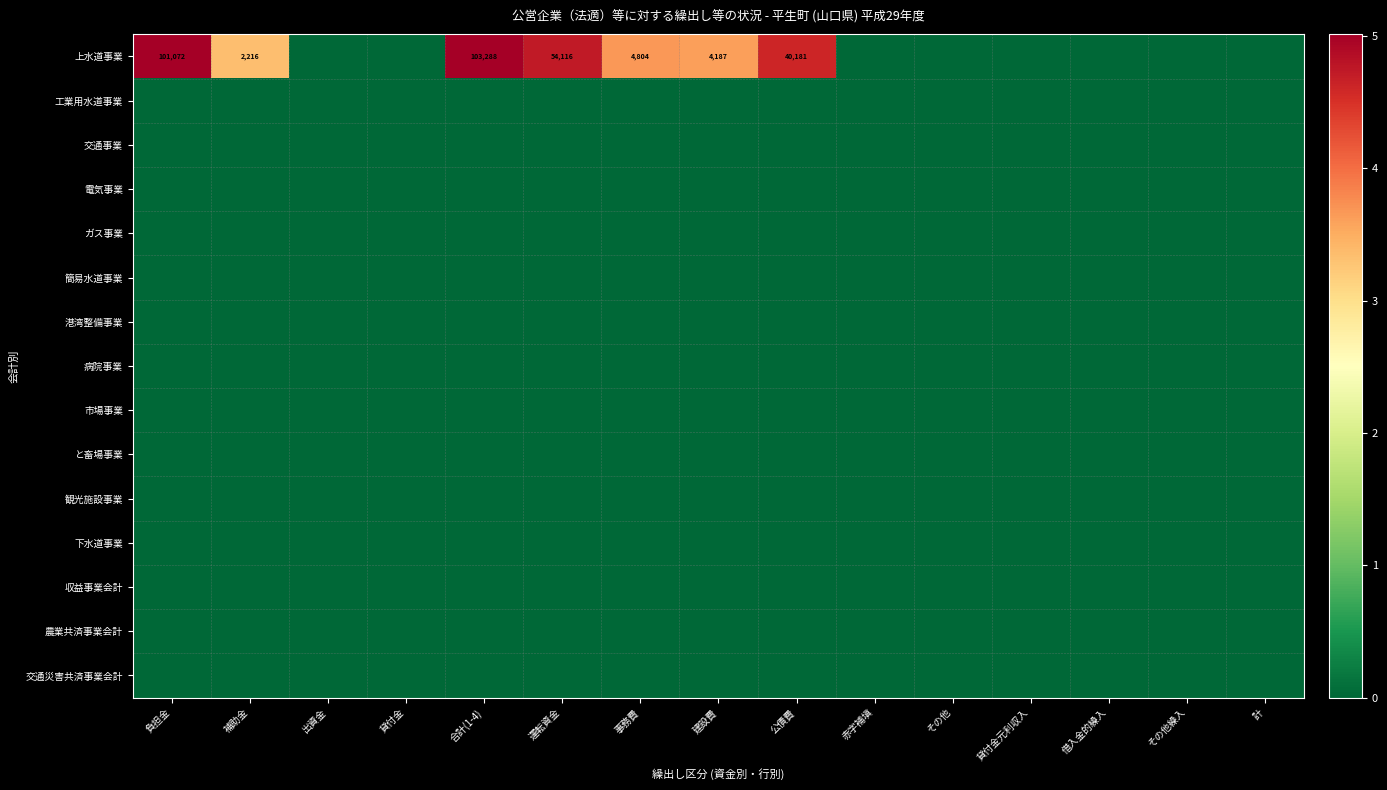

Which has a higher value, 借入金的繰入 or 運転資金?

運転資金